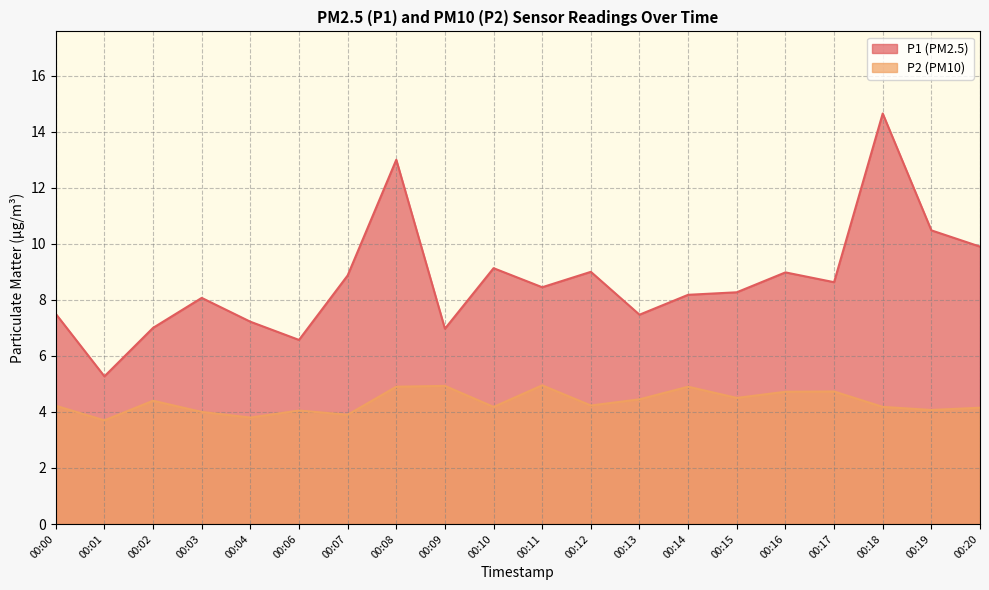

Which label corresponds to the largest value in the chart?

00:18